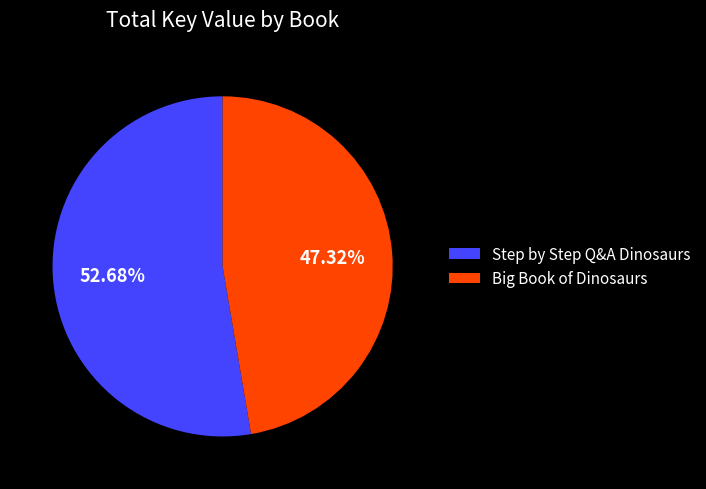

Is the sum of Step by Step Q&A Dinosaurs and Big Book of Dinosaurs greater than half?

Yes